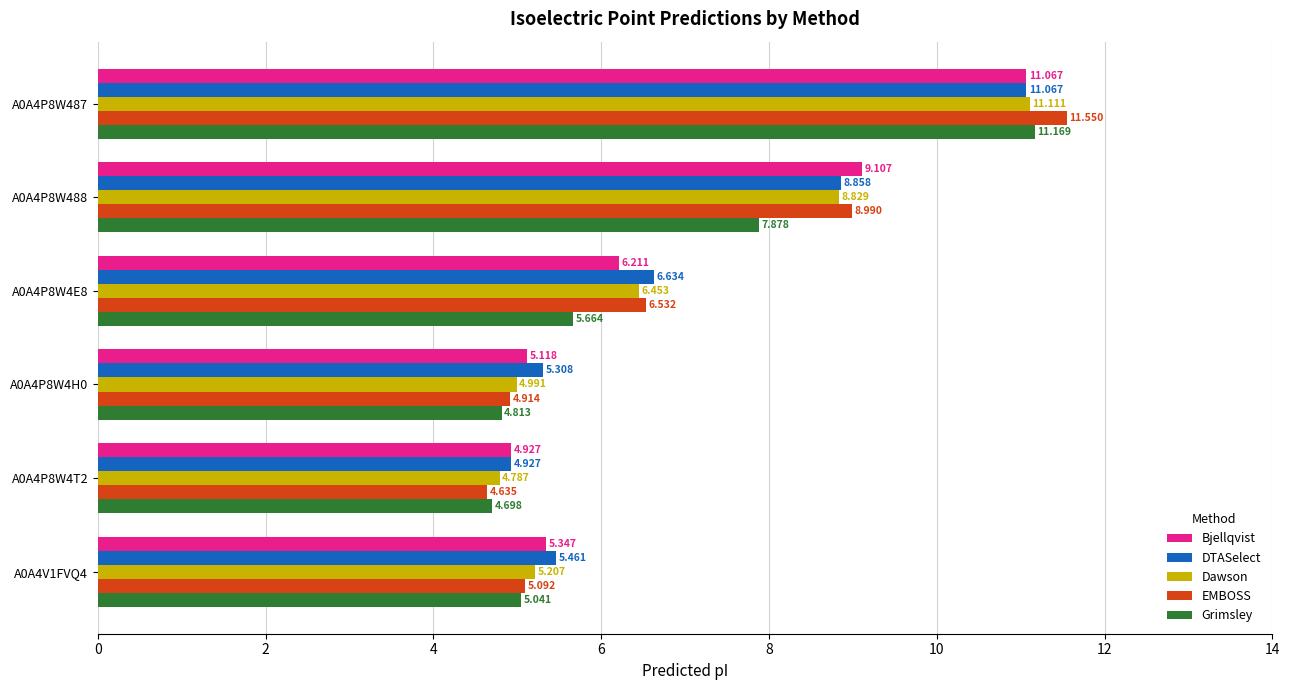

Rank the series at A0A4V1FVQ4 from highest to lowest value.

DTASelect, Bjellqvist, Dawson, EMBOSS, Grimsley